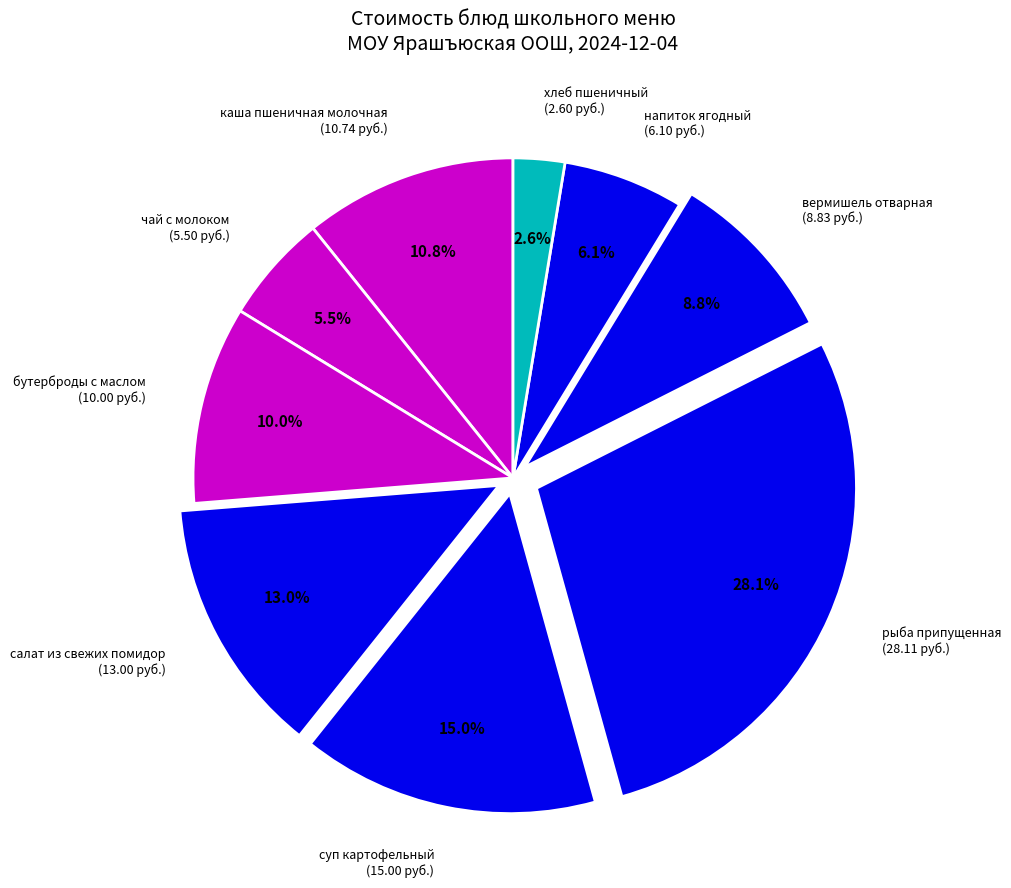

How many slices are in this pie chart?

9